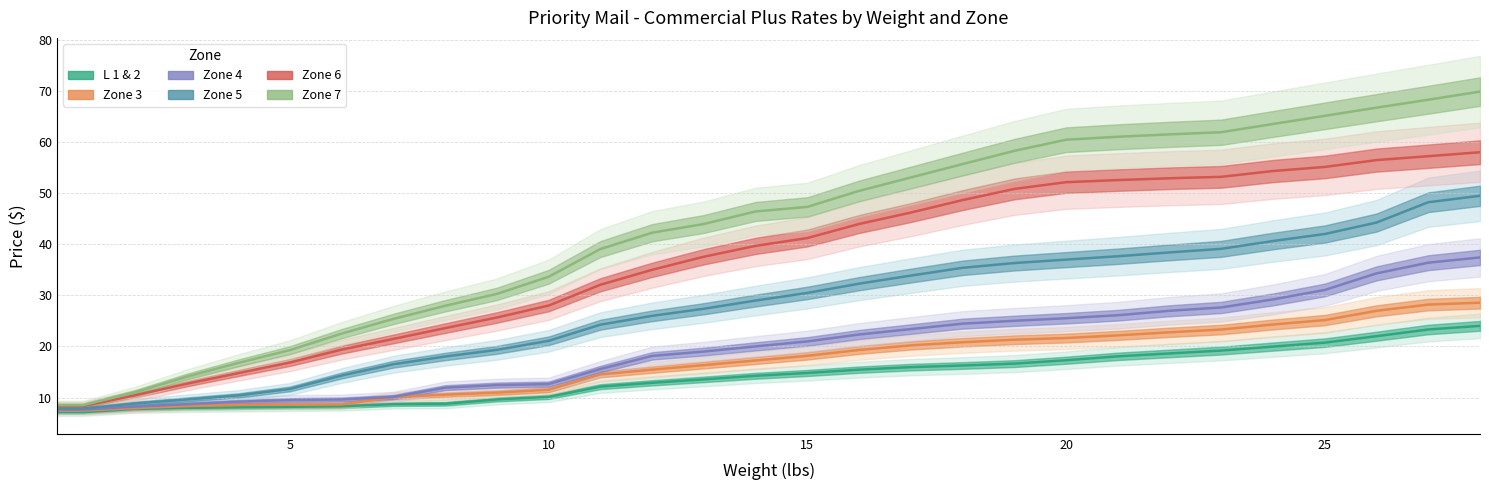

What is the highest value of the Zone 5 series?

49.5